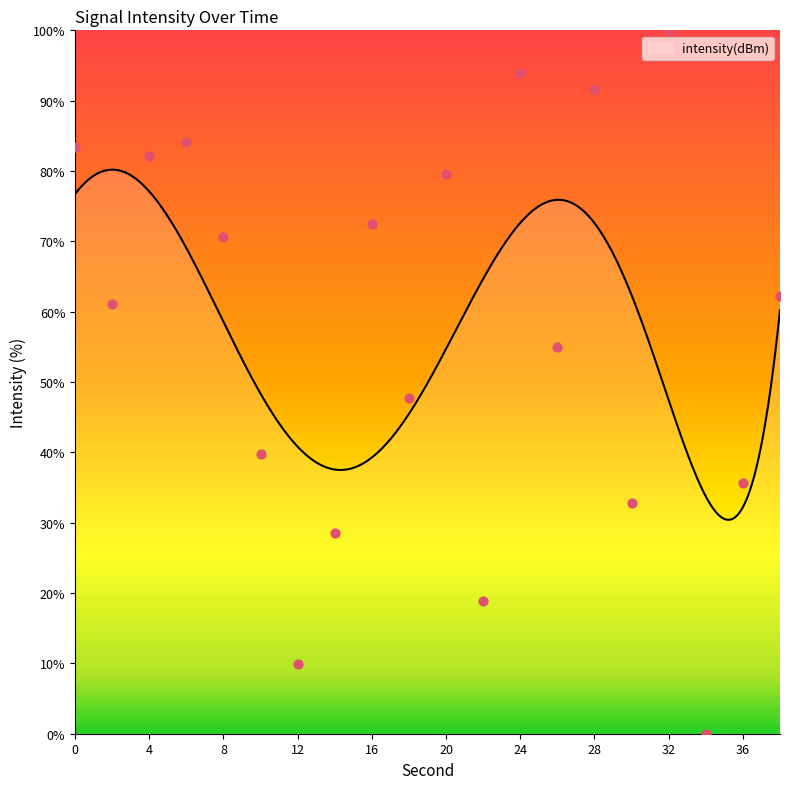

What is the ratio of the value at 26 to the value at 12?

5.6